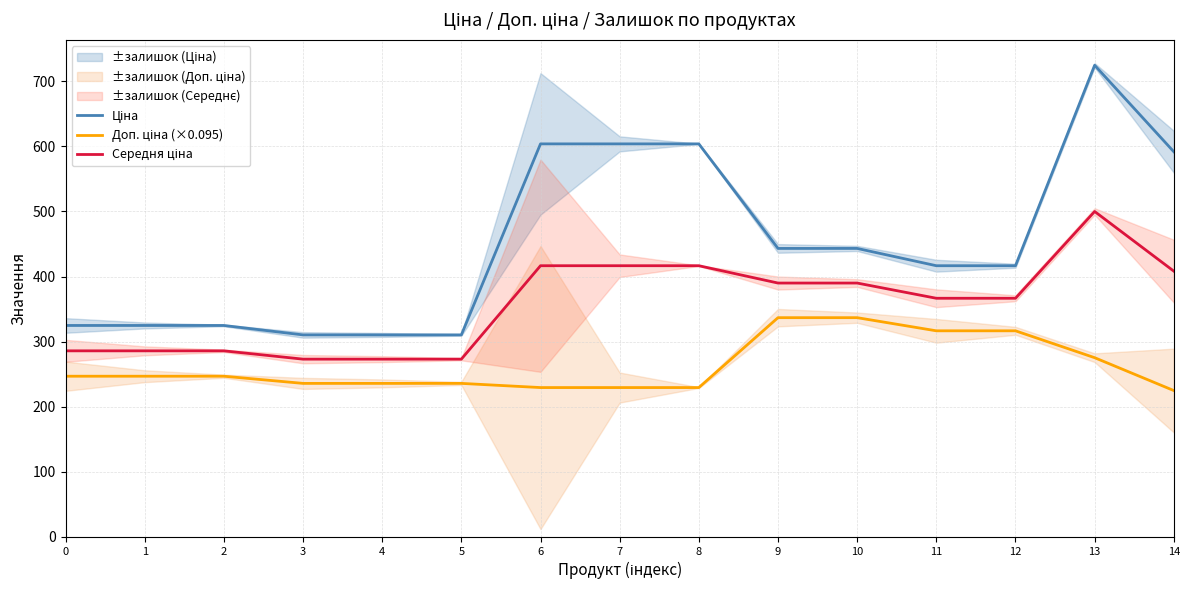

True or false: Середня ціна and Ціна intersect in this chart.

False